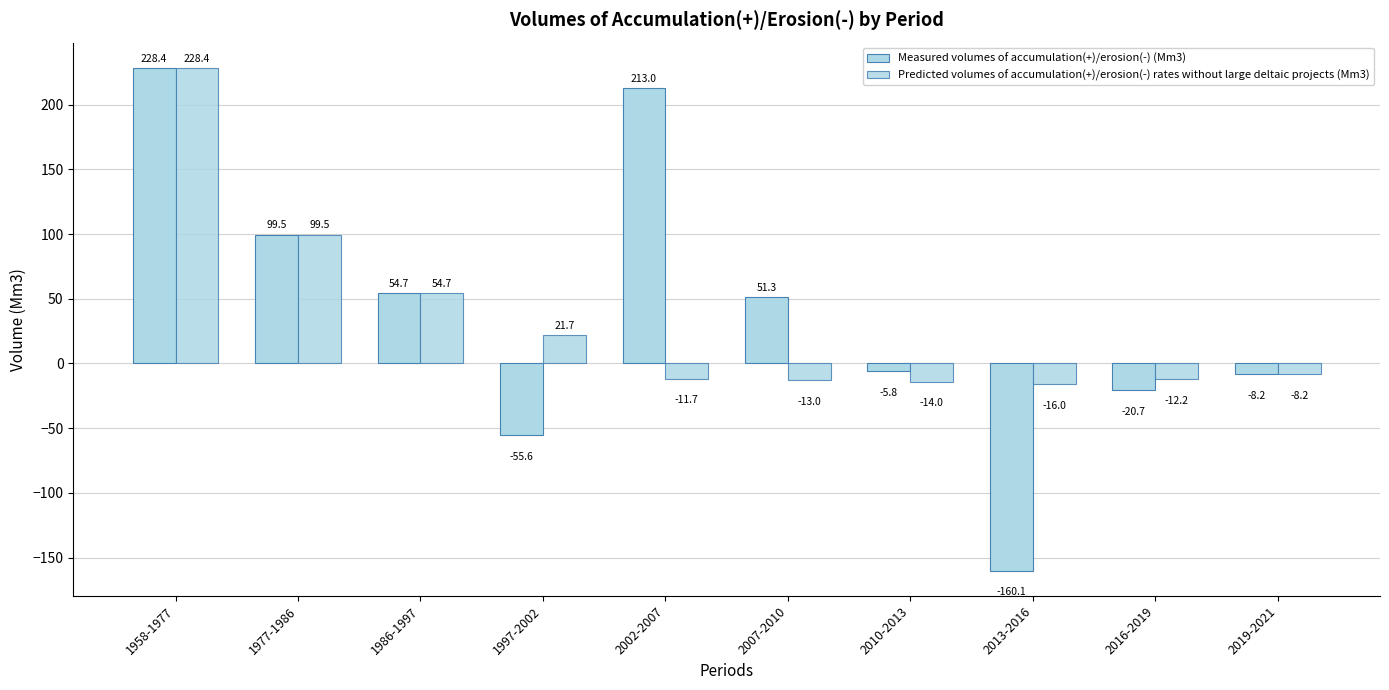

How many bars are there in each group?

2